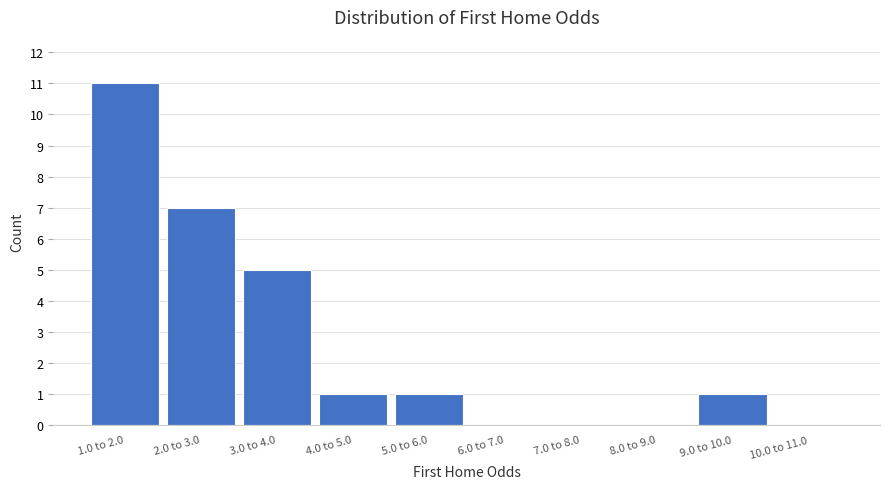

Reading right to left, extract all data points from this chart.

10.0 to 11.0=0	9.0 to 10.0=1	8.0 to 9.0=0	7.0 to 8.0=0	6.0 to 7.0=0	5.0 to 6.0=1	4.0 to 5.0=1	3.0 to 4.0=5	2.0 to 3.0=7	1.0 to 2.0=11